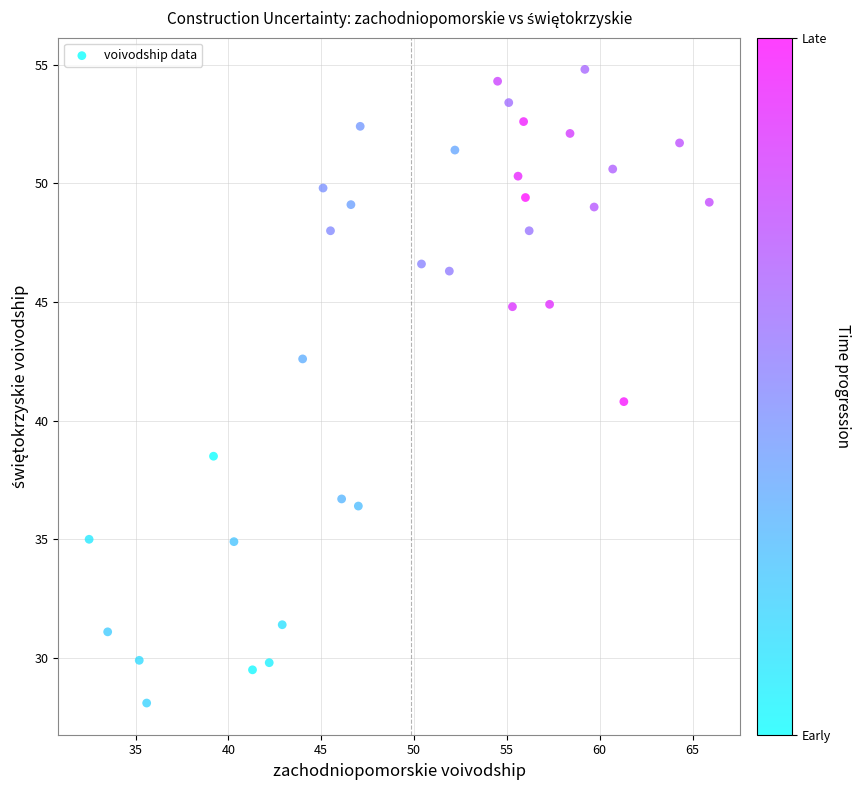

What is the range of X values (max minus min)?

33.4